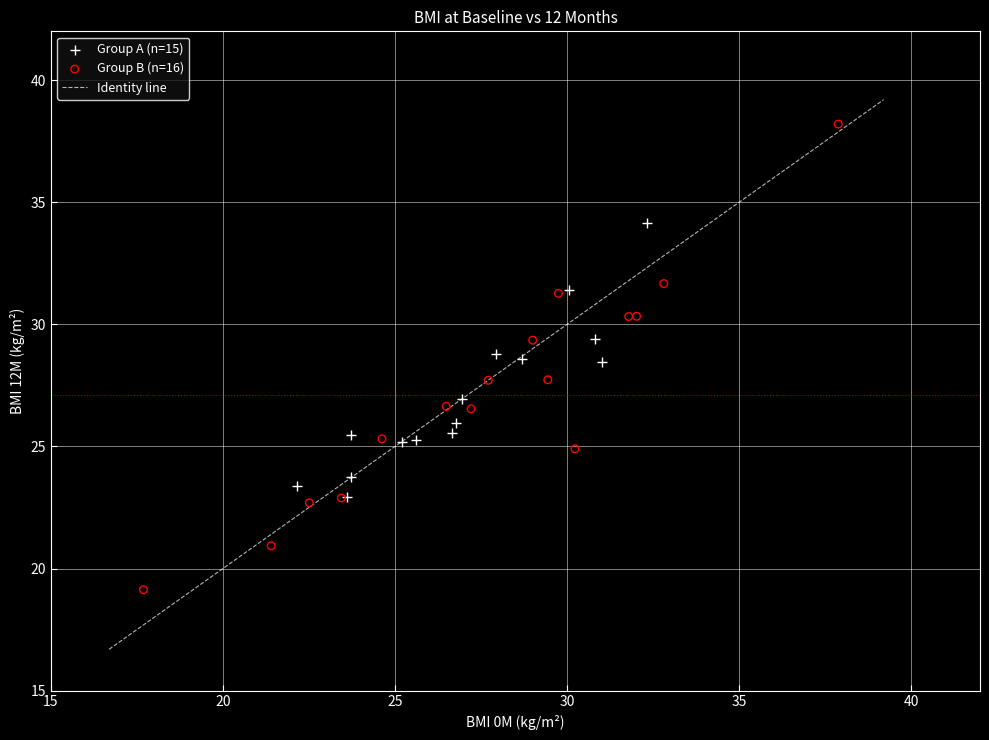

Which series contains the highest Y value?

Group B (n=16)